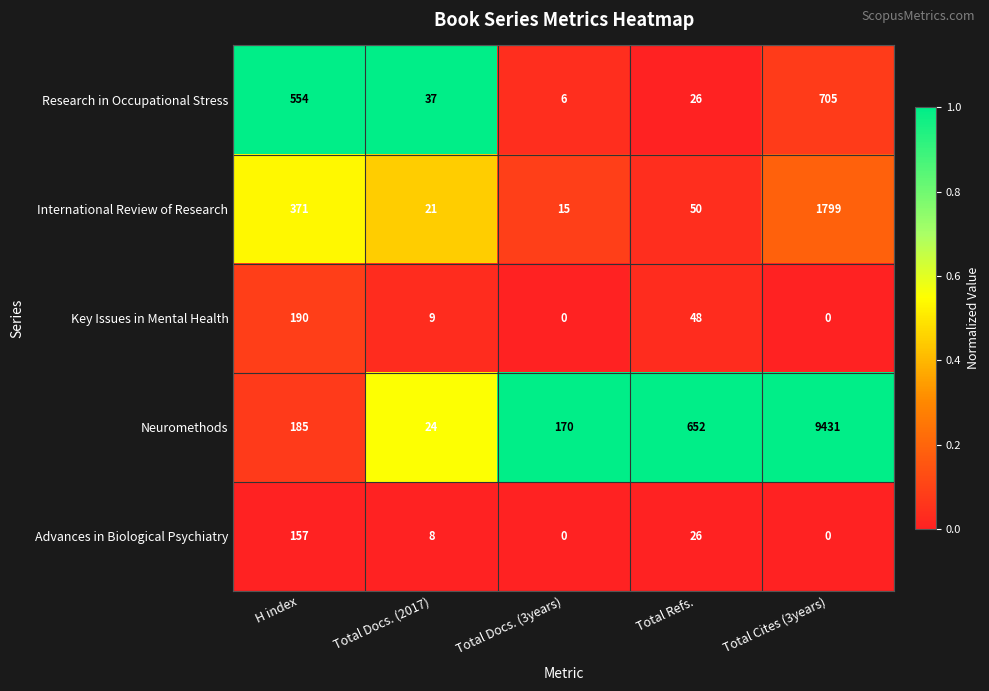

What is the spread (max minus min) of values at Total Docs. (3years)?

170